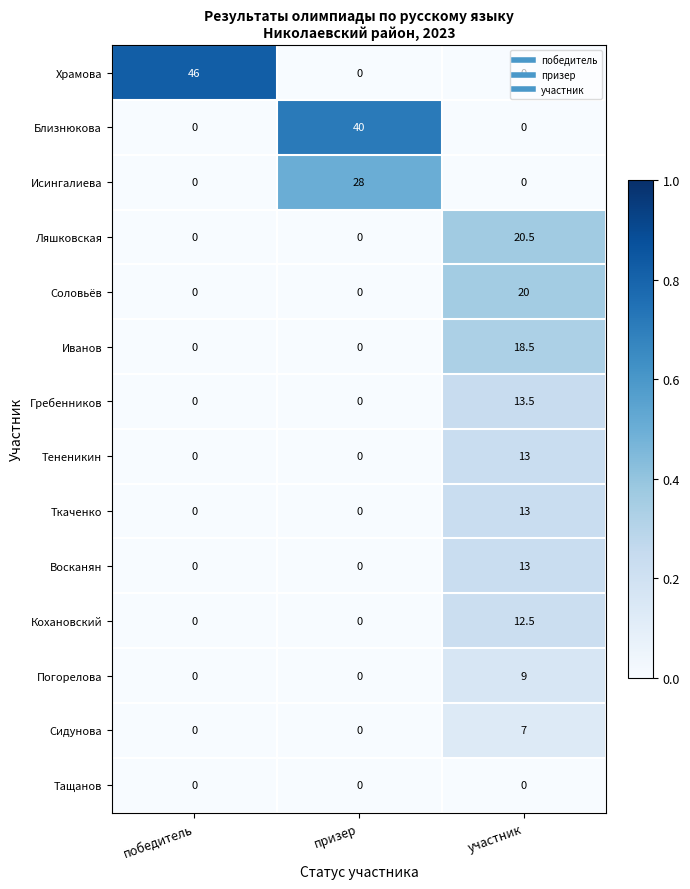

How many categories are shown in the chart?

3